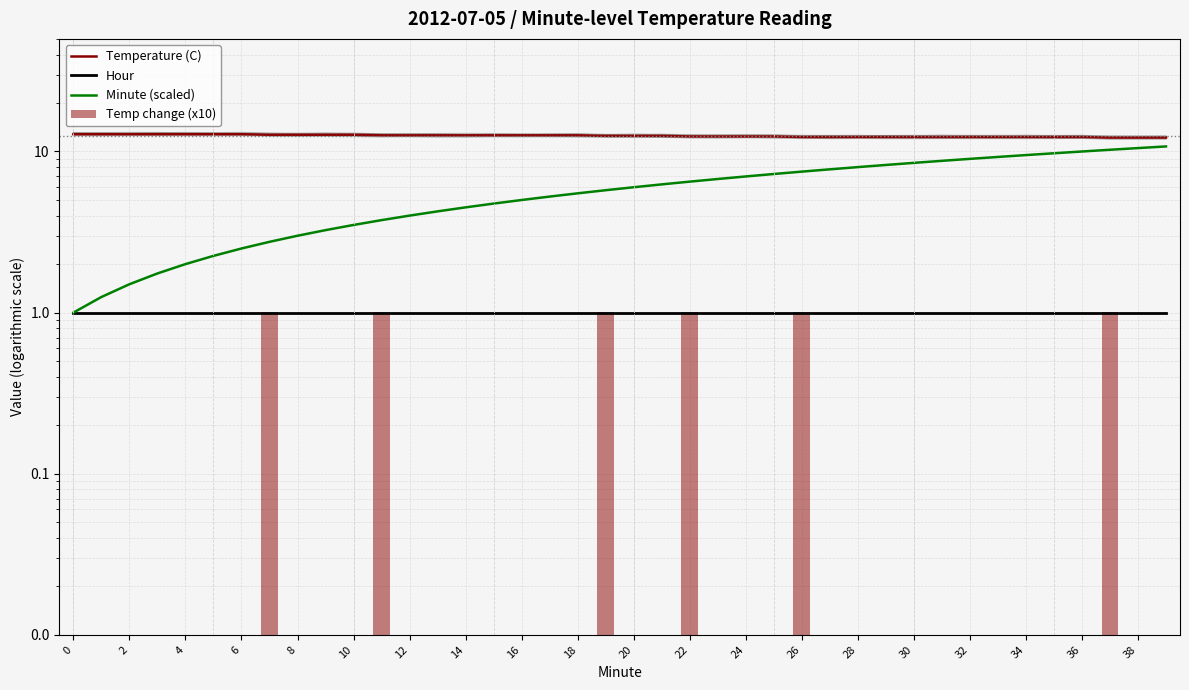

Is it true that Temperature (C) equals 12.6 at 30?

True